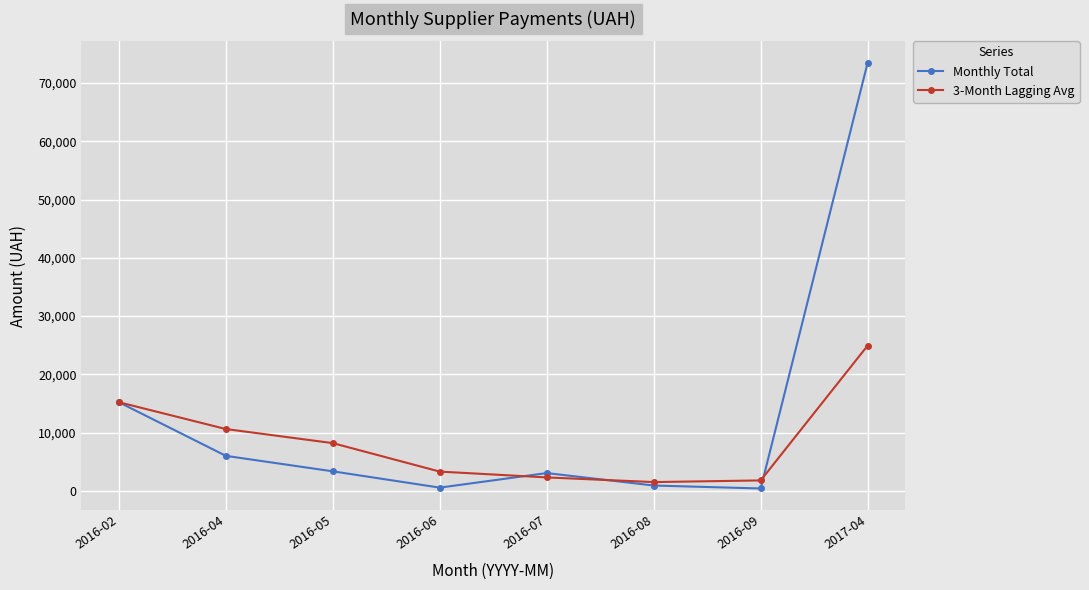

How many interior local valleys does the Monthly Total series have?

2